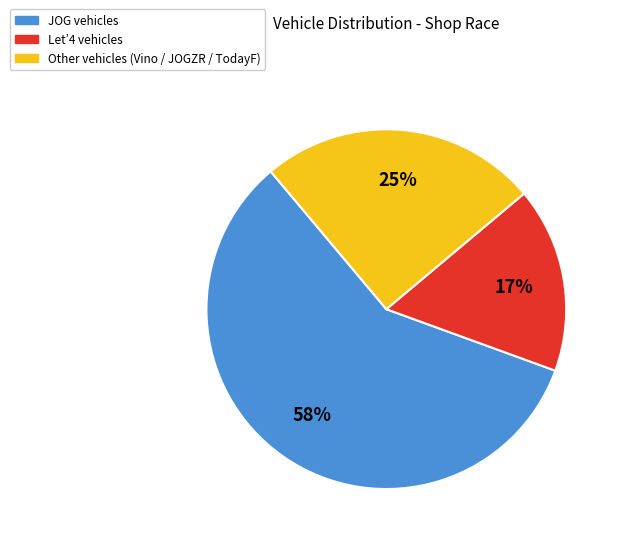

To the nearest percent, what is the average slice percentage?

33%